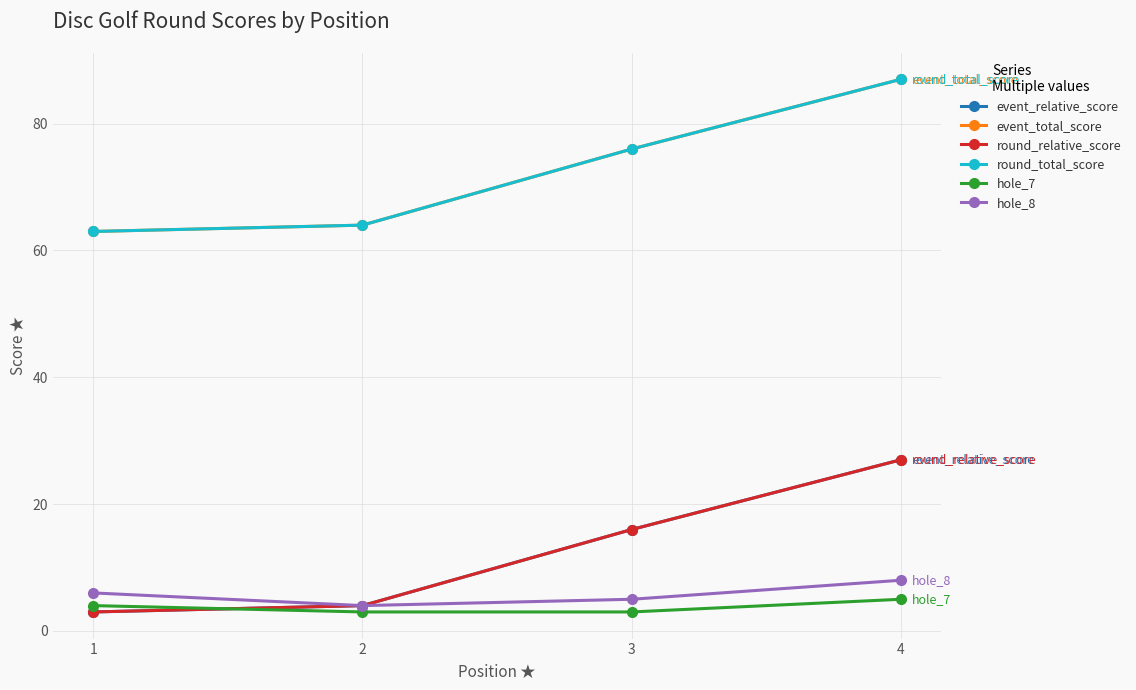

Does the chart have visible grid lines?

Yes